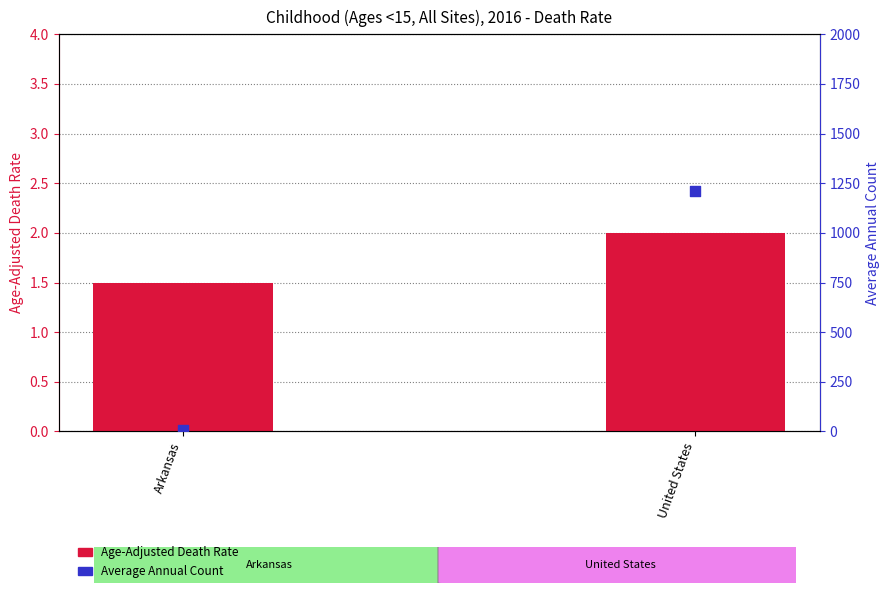

At which category is the sum across all series the highest?

United States